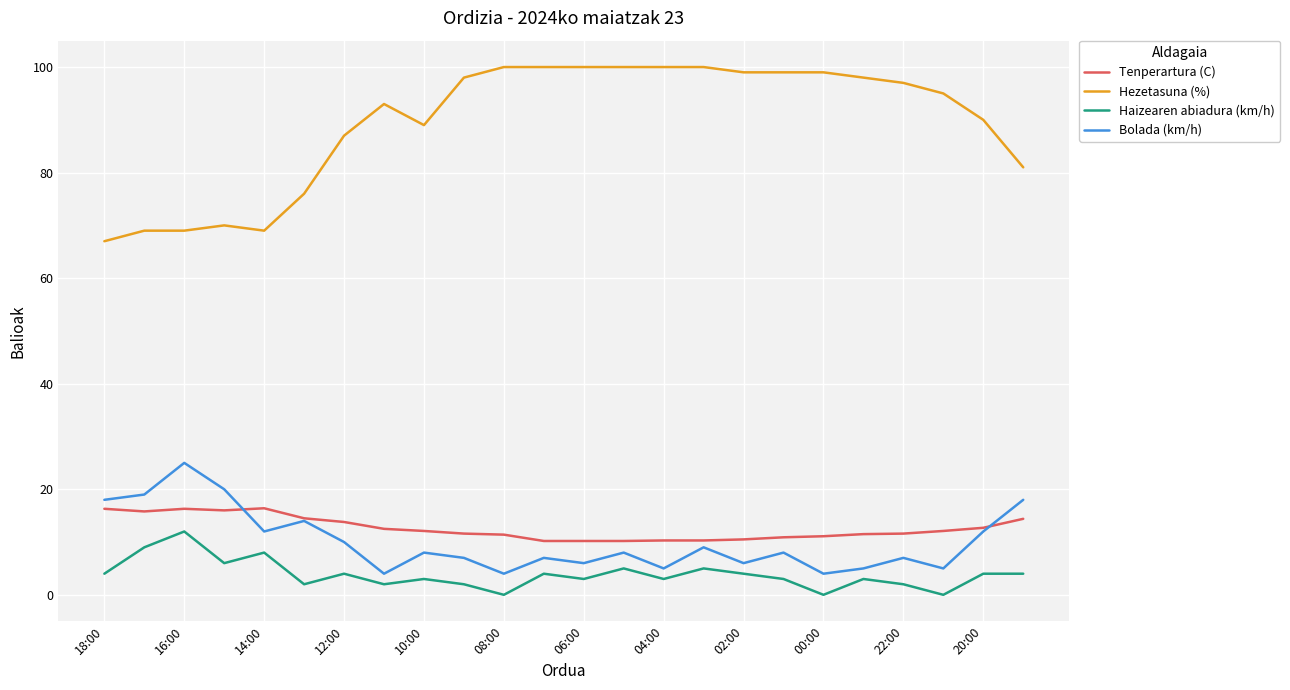

Which series has the largest total across all categories?

Hezetasuna (%)